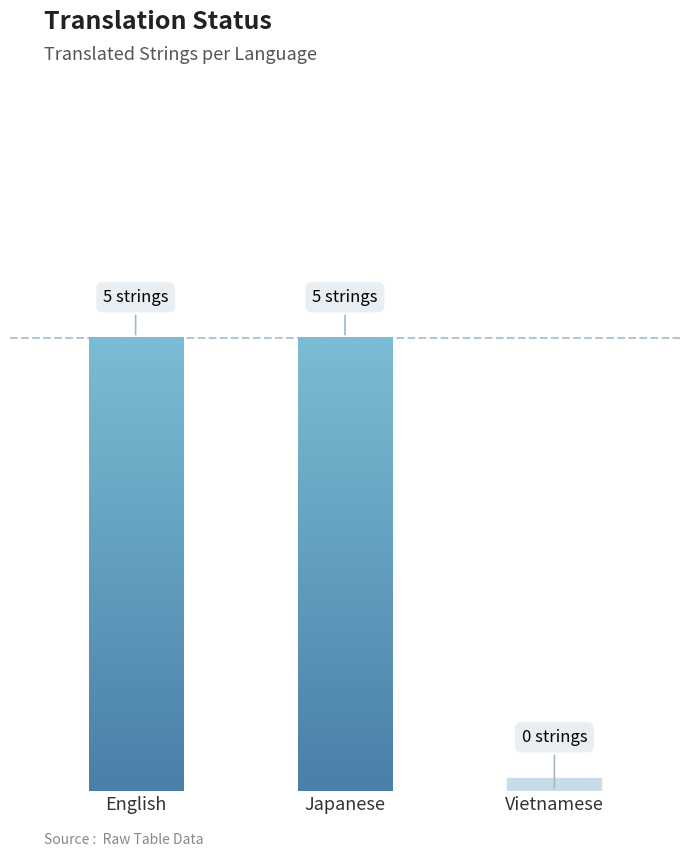

Approximately how many times larger is the value at Japanese compared to English?

1.0